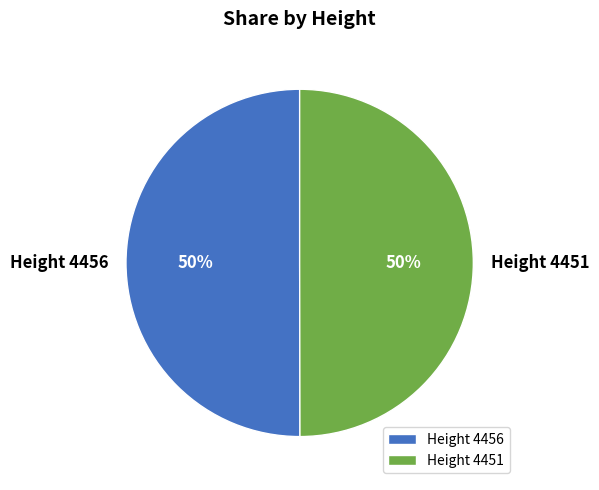

True or false: Height 4451 accounts for 50% of the total.

True